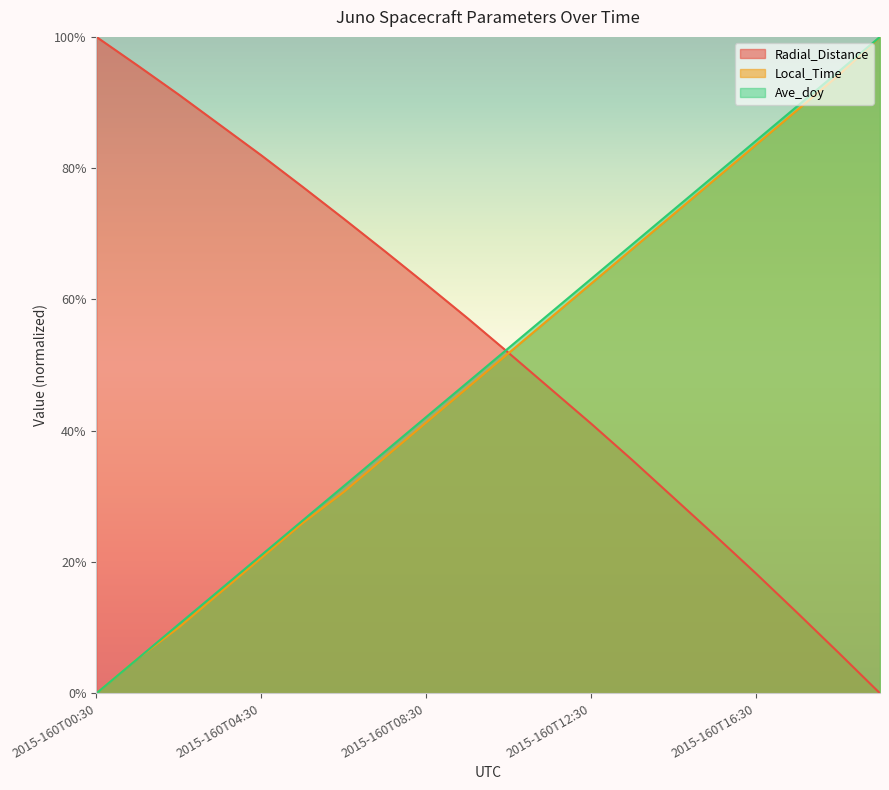

Read the Local_Time value at 2015-160T13:30.

0.7